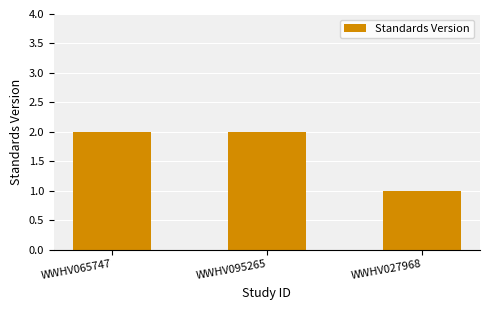

What is the sum of the values at WWHV065747 and WWHV095265?

4